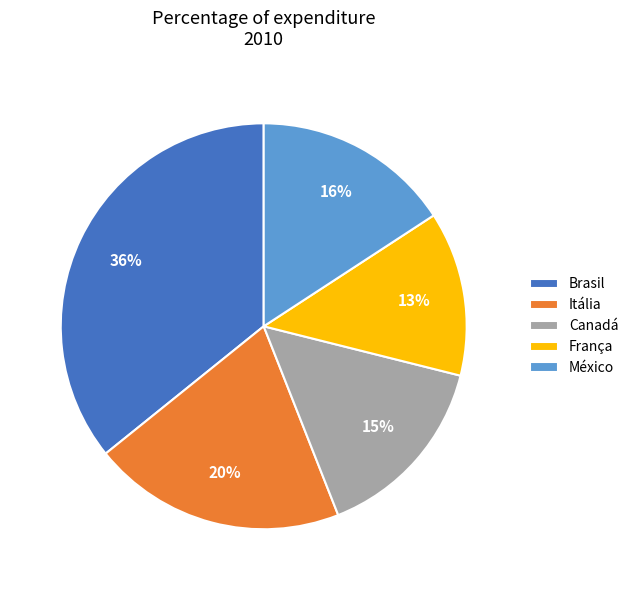

Between Canadá and Brasil, which is larger?

Brasil